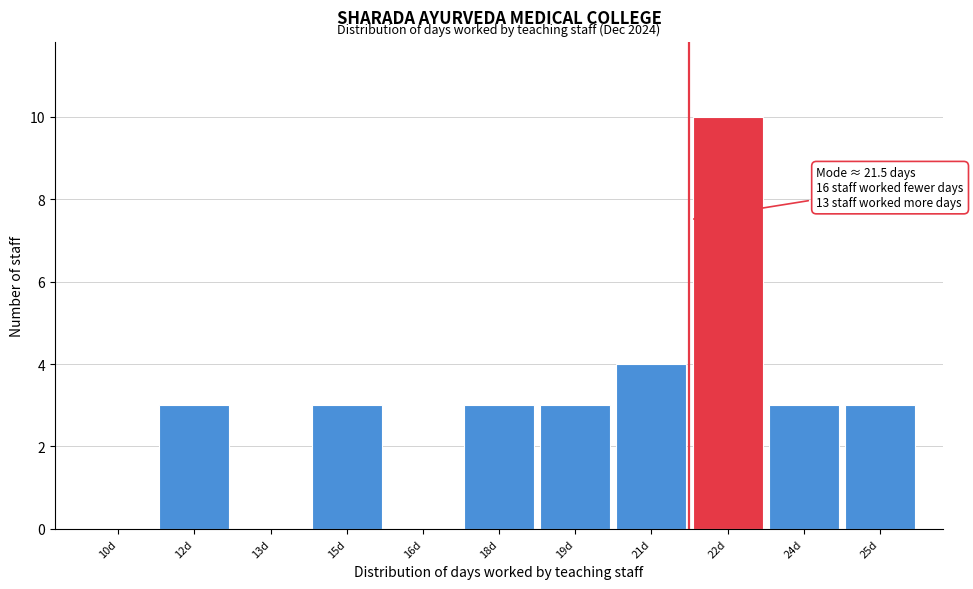

Reading left to right, extract all data points from this chart.

10d=0	12d=3	13d=0	15d=3	16d=0	18d=3	19d=3	21d=4	22d=10	24d=3	25d=3